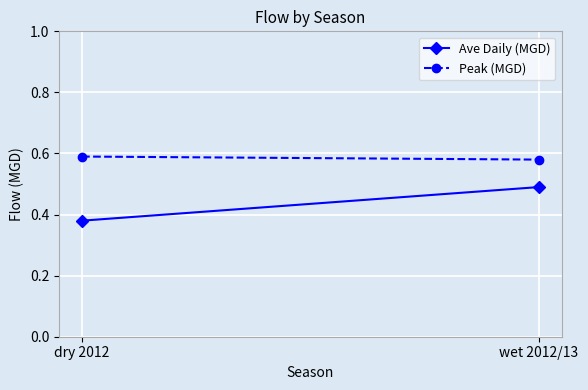

What is the sum of all Peak (MGD) values?

1.2